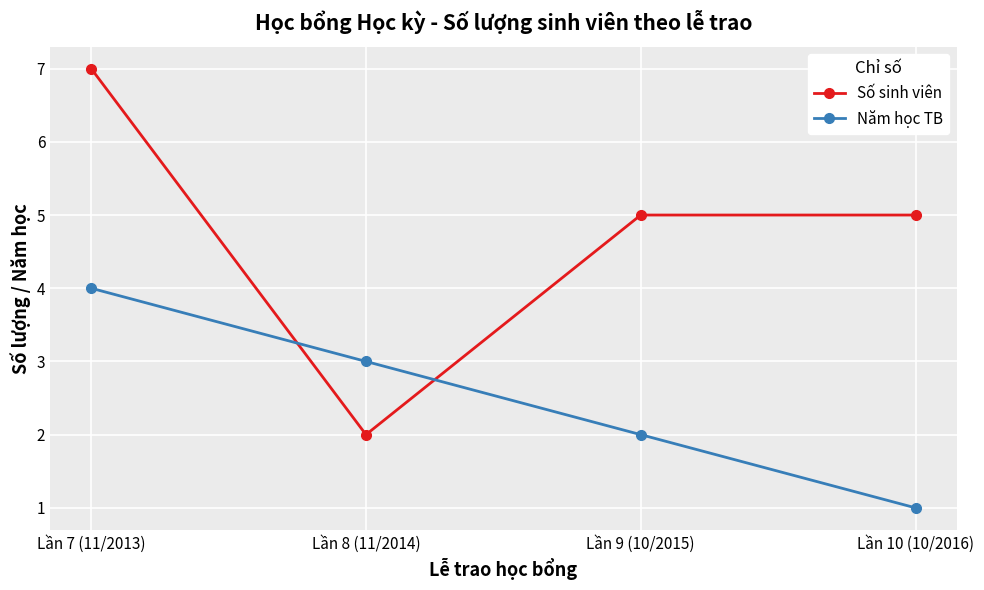

Where does the Năm học TB series first go above 3?

Lần 7 (11/2013)